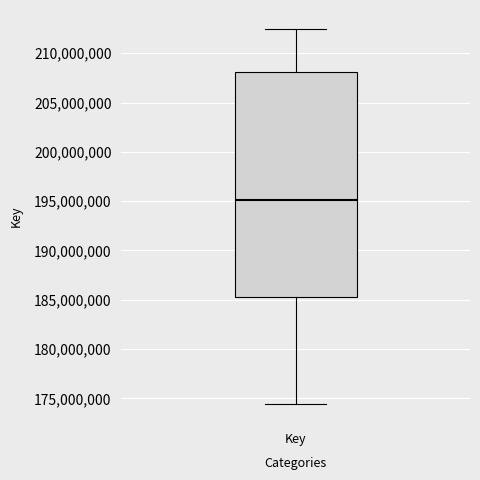

Read this box plot against the y-axis: the position of the median line, the range covered by the box, and the ends of both whiskers. The values are not printed on the chart, so give them approximately, as read against the axis.

median 195000000, box 185500000 to 208000000, whiskers 174500000 to 212500000